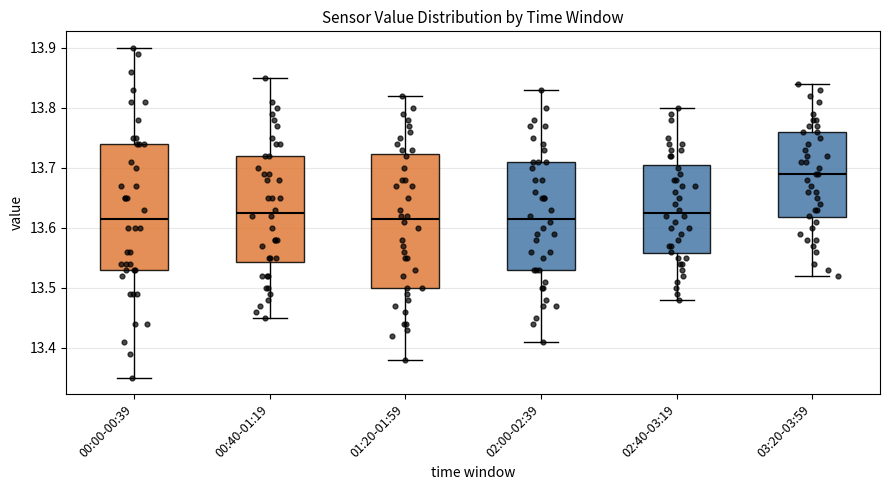

Which box's median line is the highest?

03:20-03:59